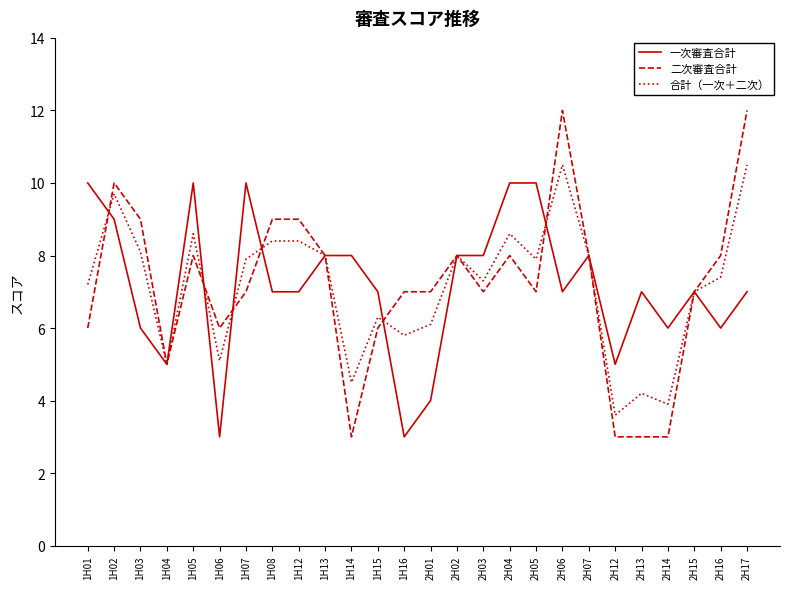

What value does the 合計（一次＋二次） series have at 1H14?

4.5